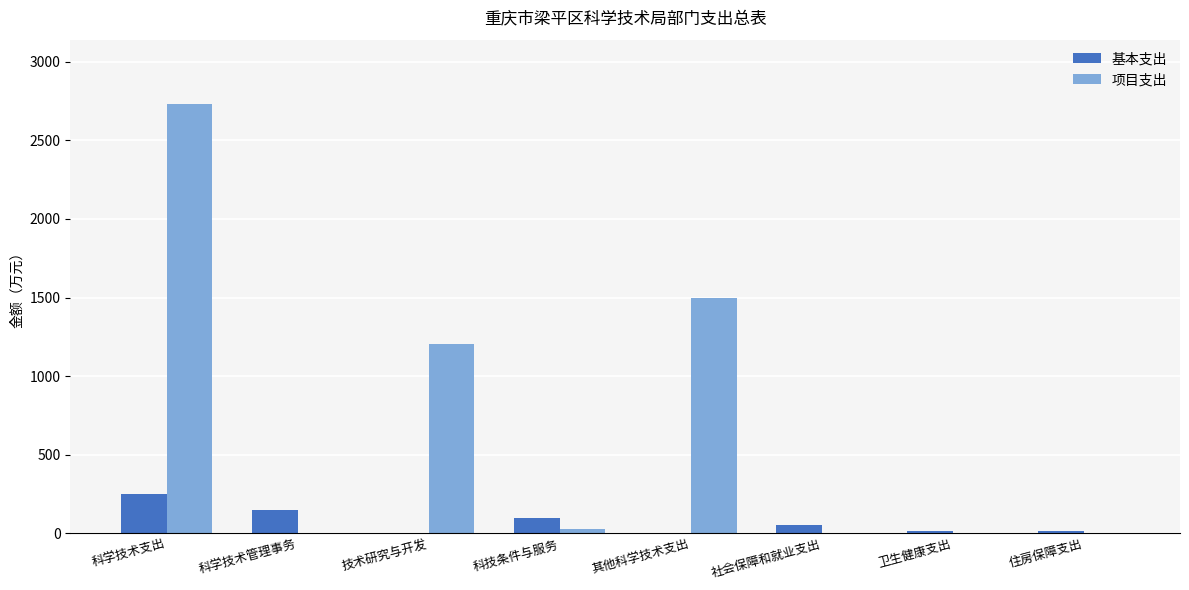

How many groups of bars are there?

8